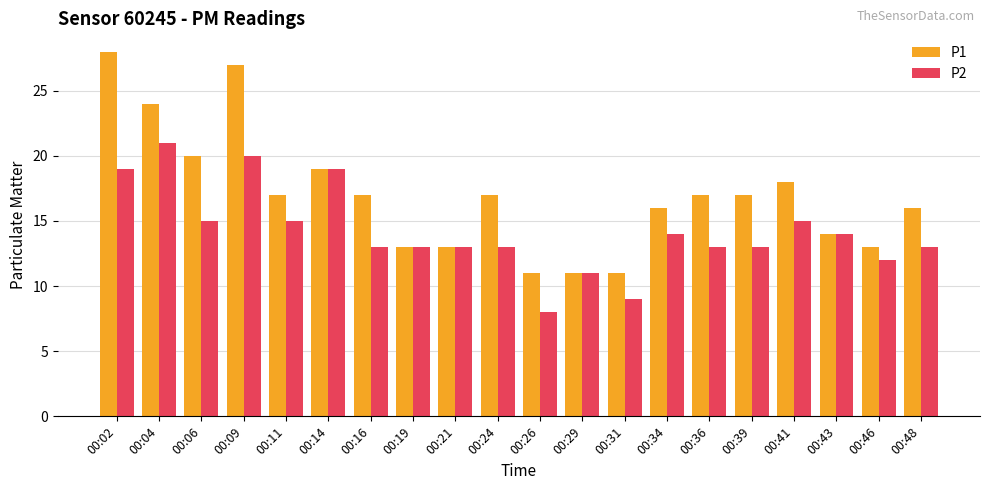

What is the maximum value for P1?

28